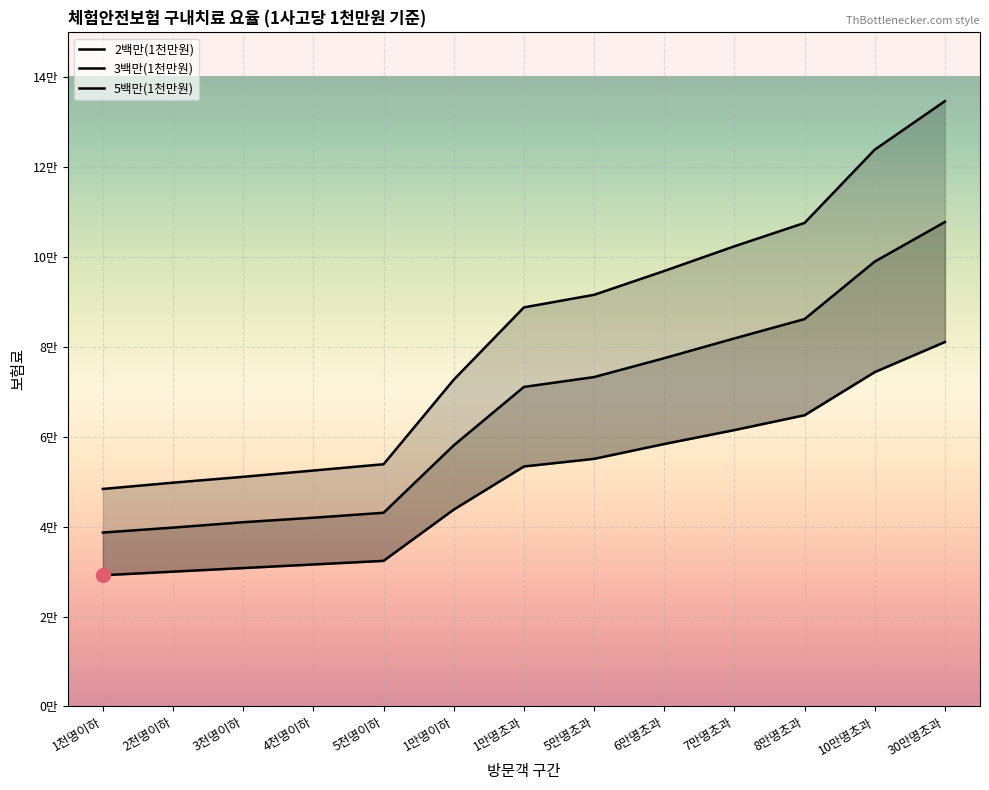

At how many categories does at least one series exceed 107431?

3